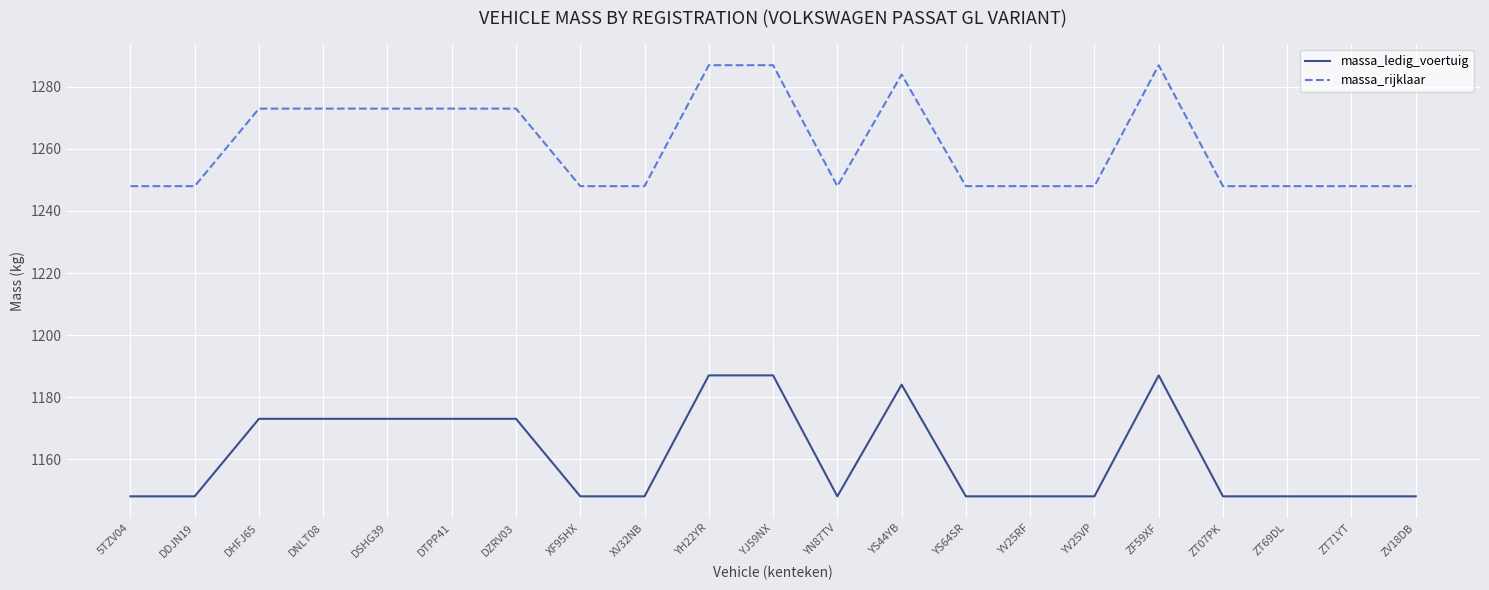

What is the smallest value displayed?

1148